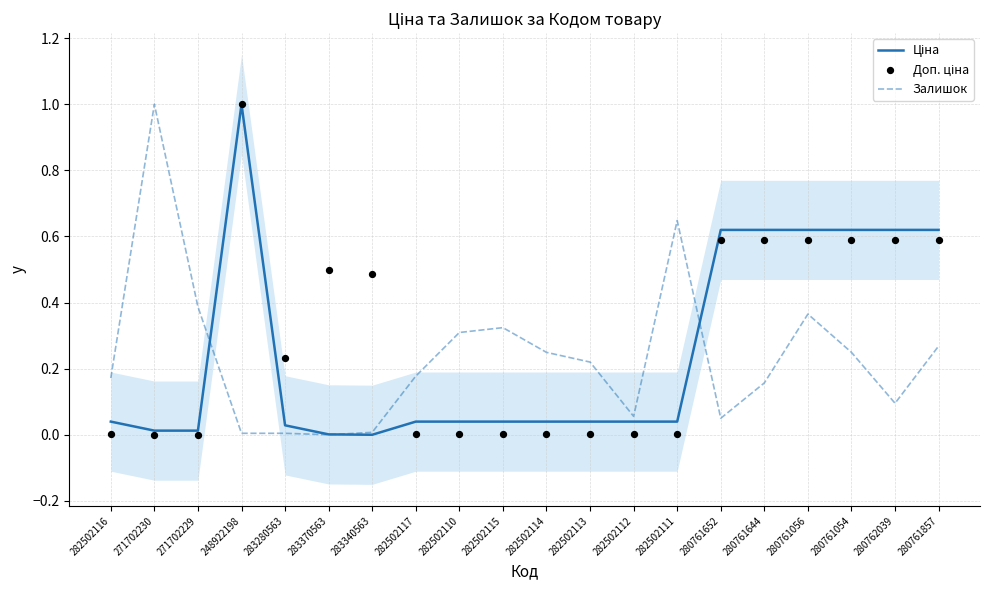

At which category is the sum across all series the highest?

248922198